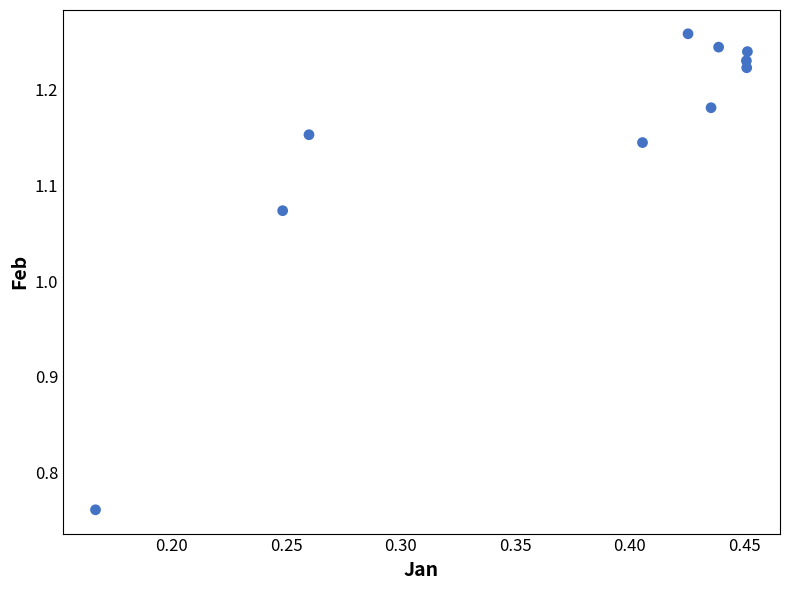

What is the range of Y values (max minus min)?

0.5